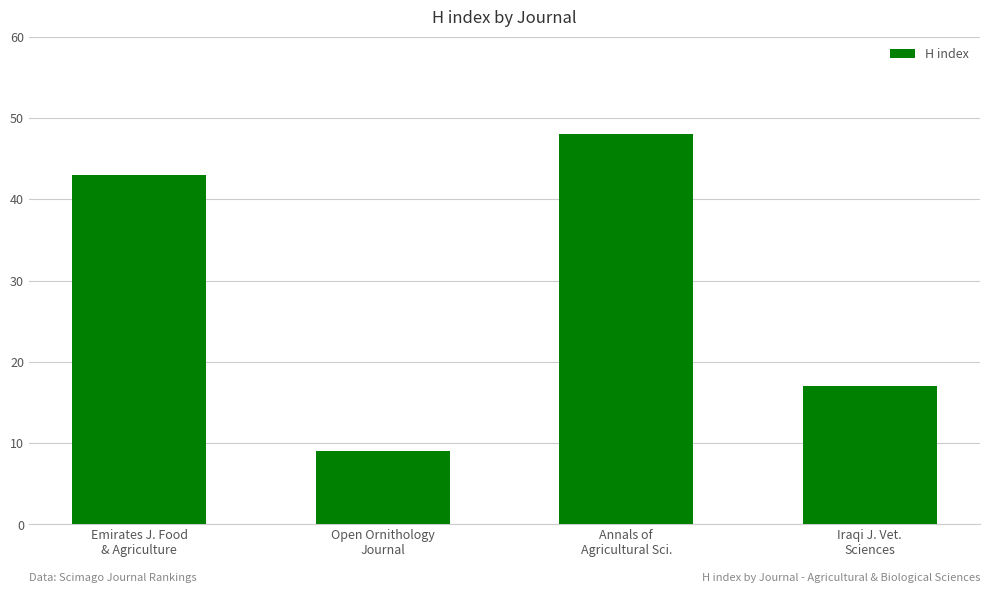

How many distinct data groups are displayed?

1